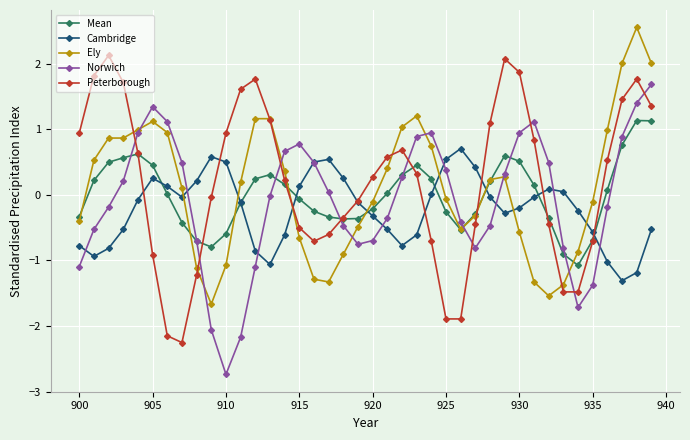

Rank the series by their maximum value, from lowest to highest.

Cambridge, Mean, Norwich, Peterborough, Ely